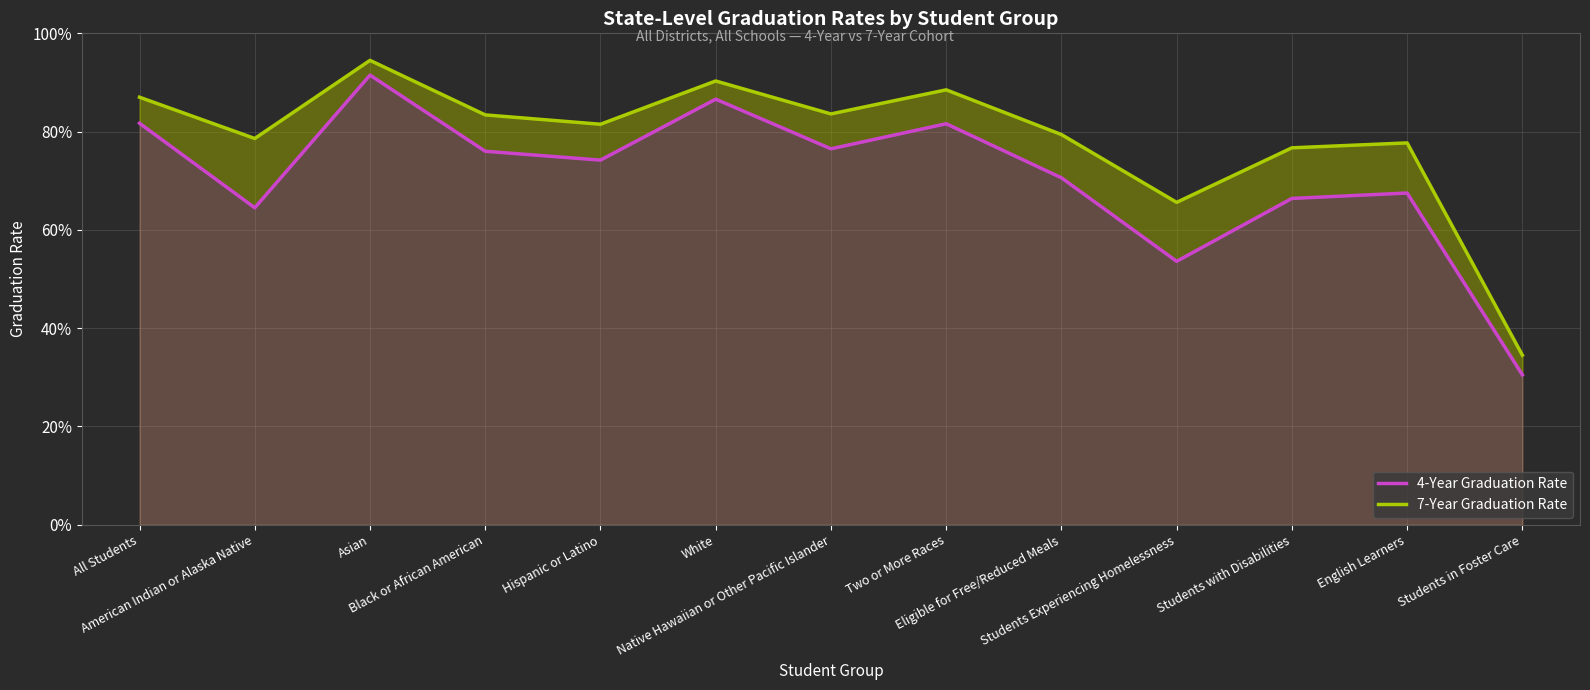

Rank the series by their maximum value, from highest to lowest.

7-Year Graduation Rate, 4-Year Graduation Rate